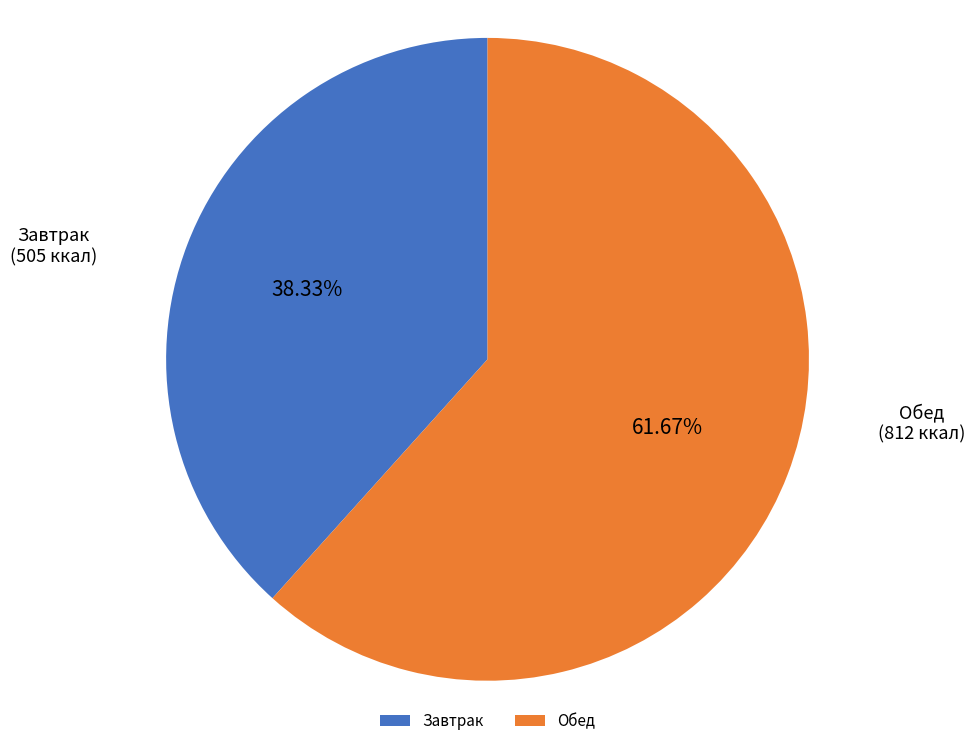

Rank the categories by value from highest to lowest.

Обед, Завтрак